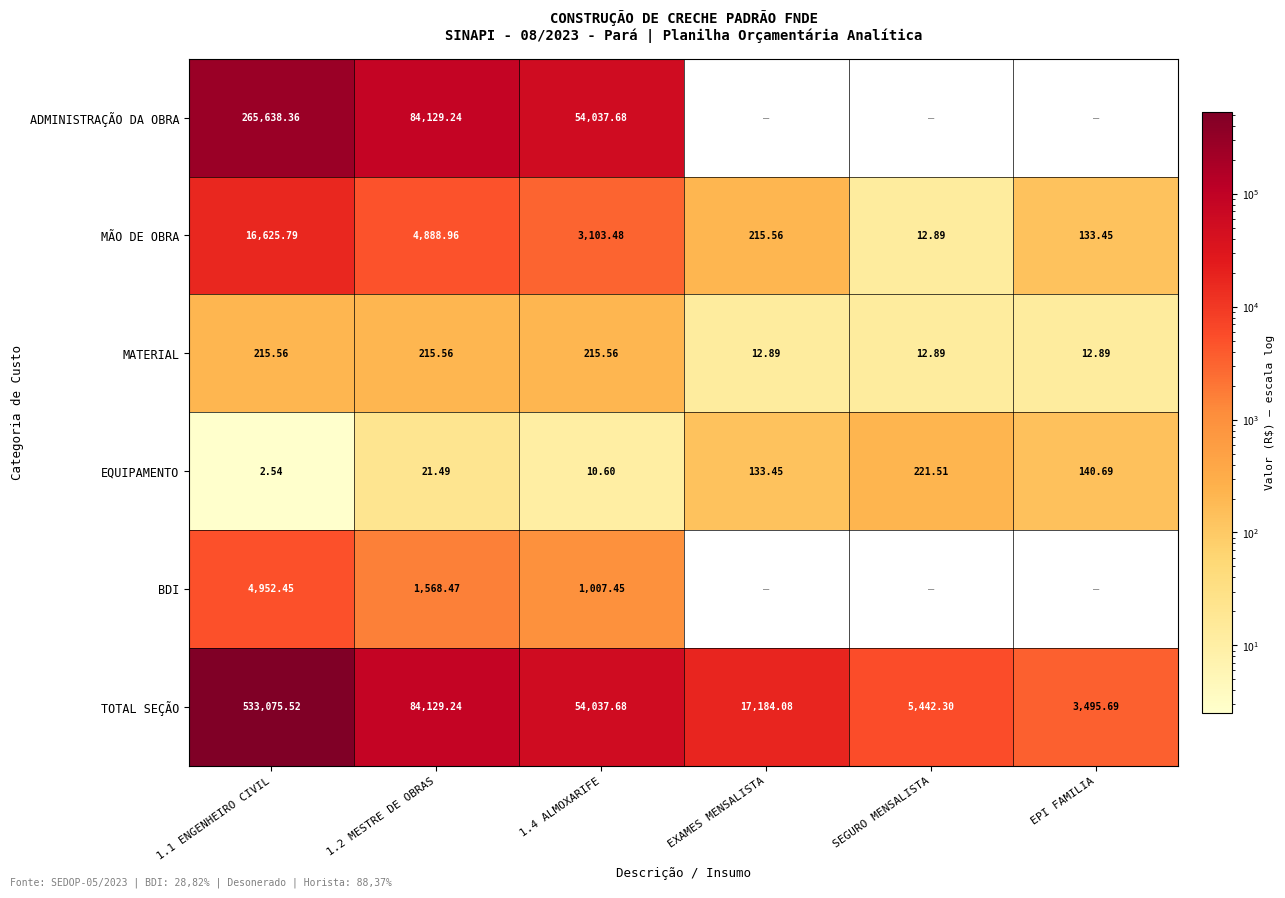

Where does the EQUIPAMENTO series first go above 133?

EXAMES MENSALISTA